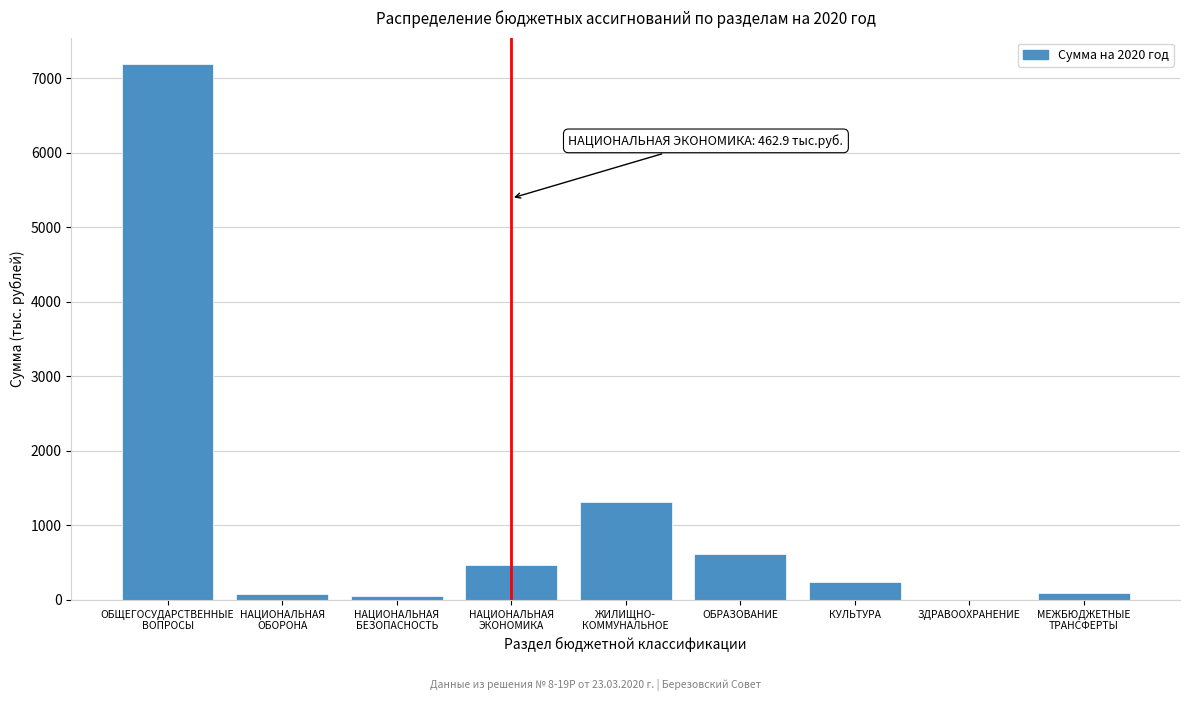

What is the greatest value displayed?

7182.8